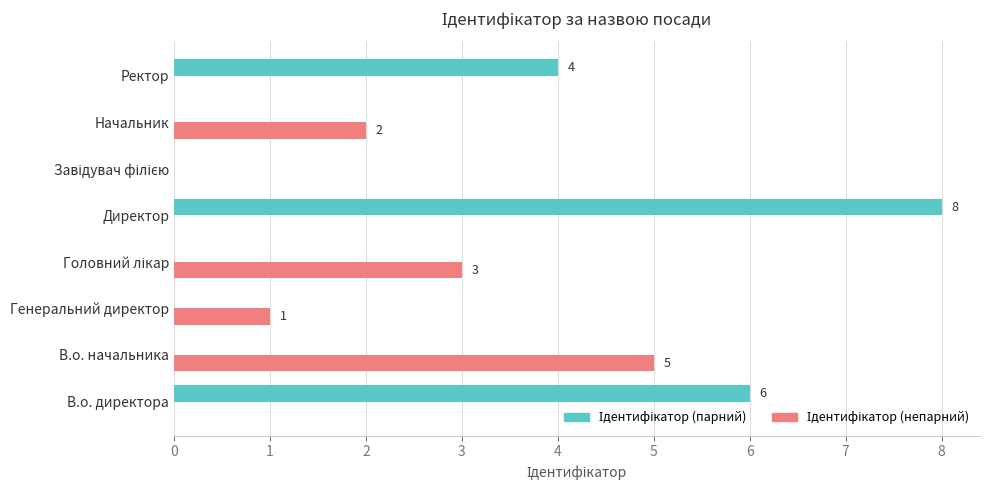

What is the maximum value shown in the chart?

8